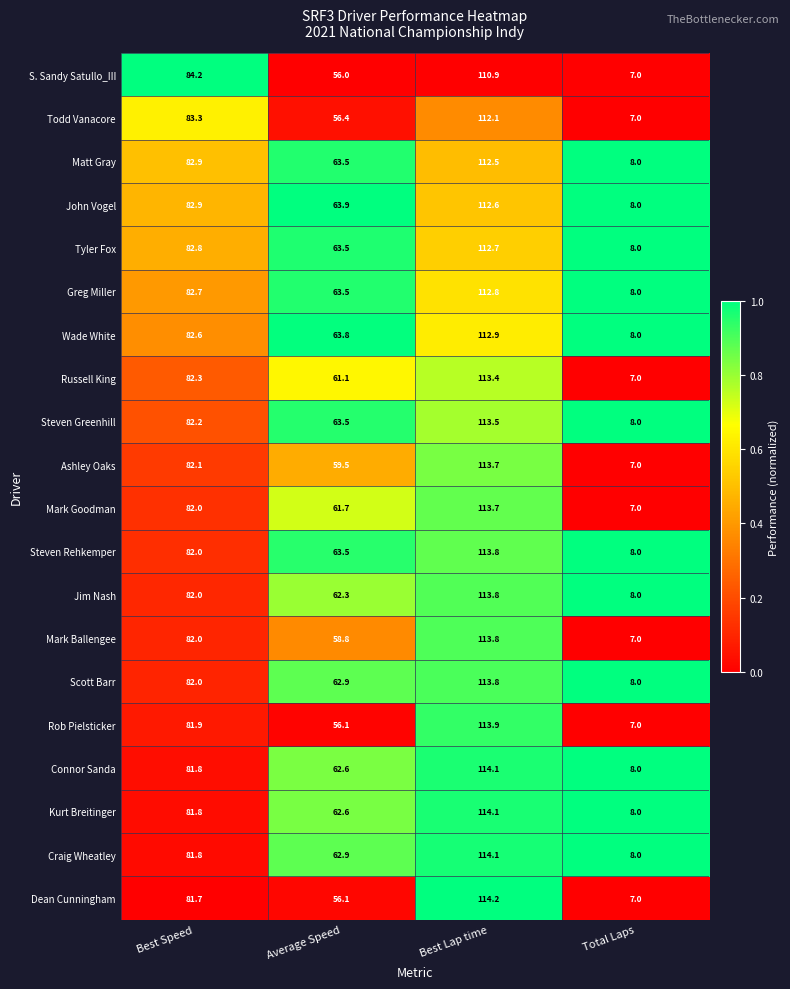

Is it true that Steven Rehkemper equals 8.0 at Total Laps?

True